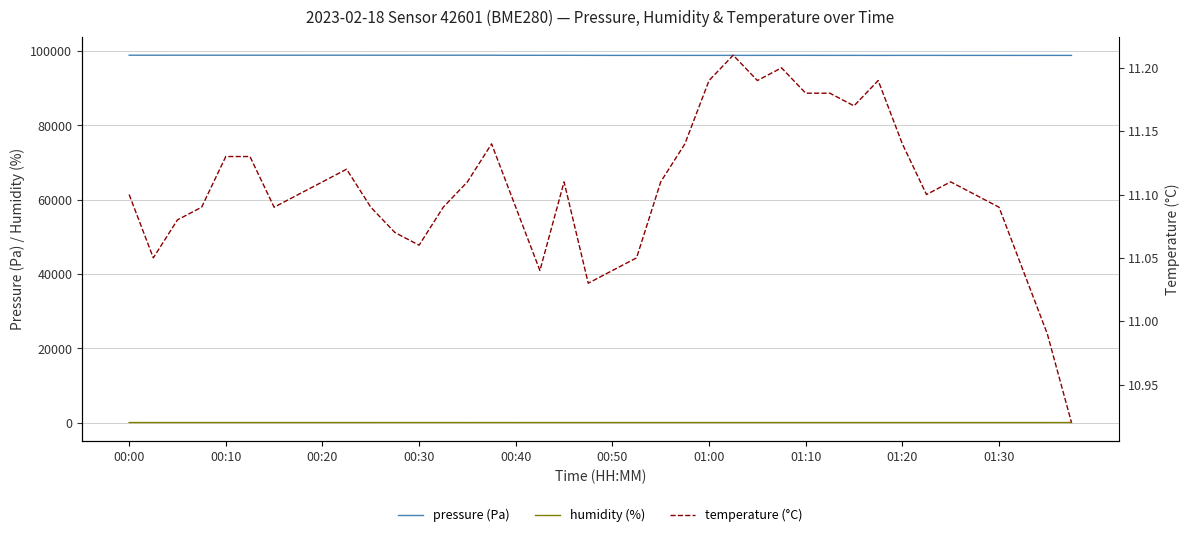

What is the sum of the humidity (%) values at 00:00 and 17?

159.1